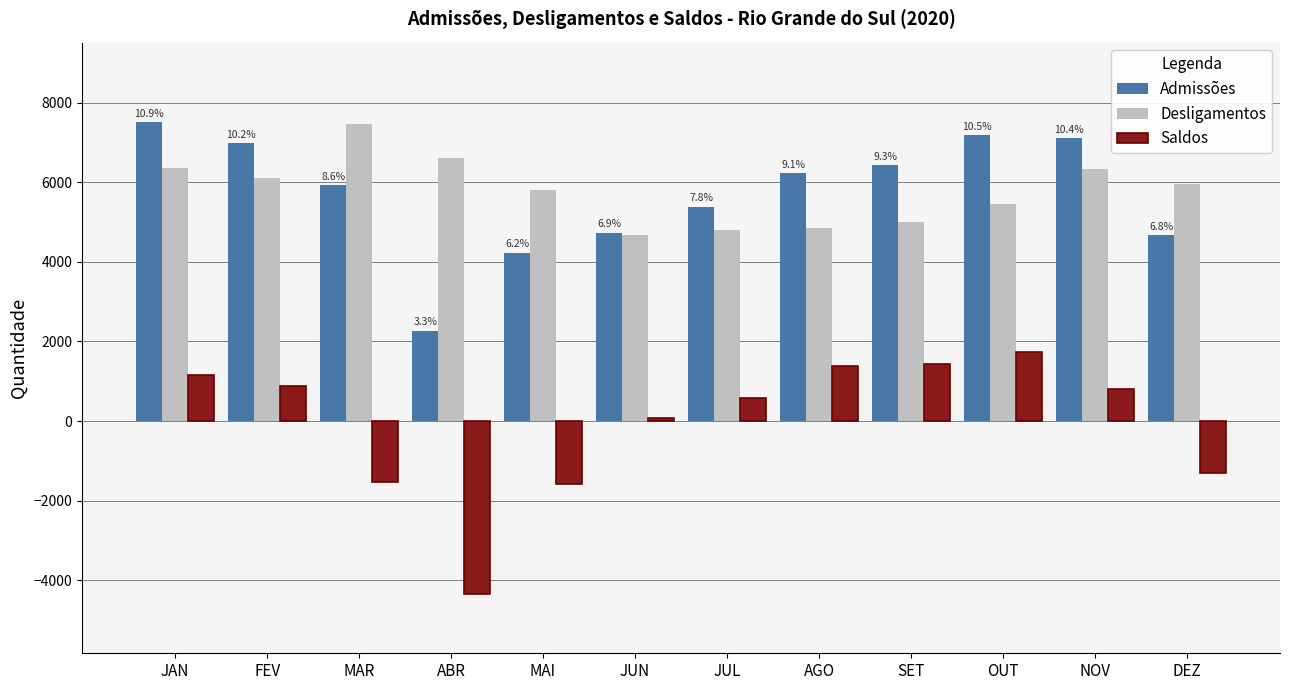

Which series has the widest spread of values?

Saldos